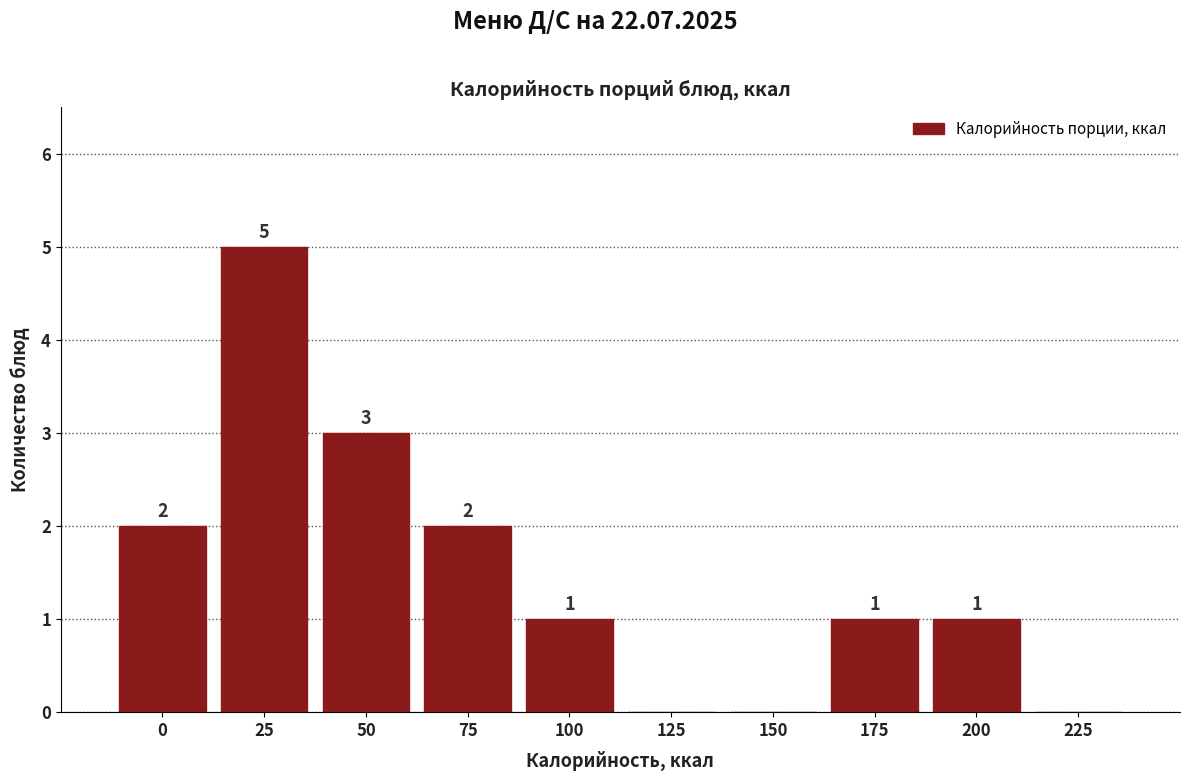

Reading left to right, transcribe all the data shown in this chart.

0=2	25=5	50=3	75=2	100=1	125=0	150=0	175=1	200=1	225=0